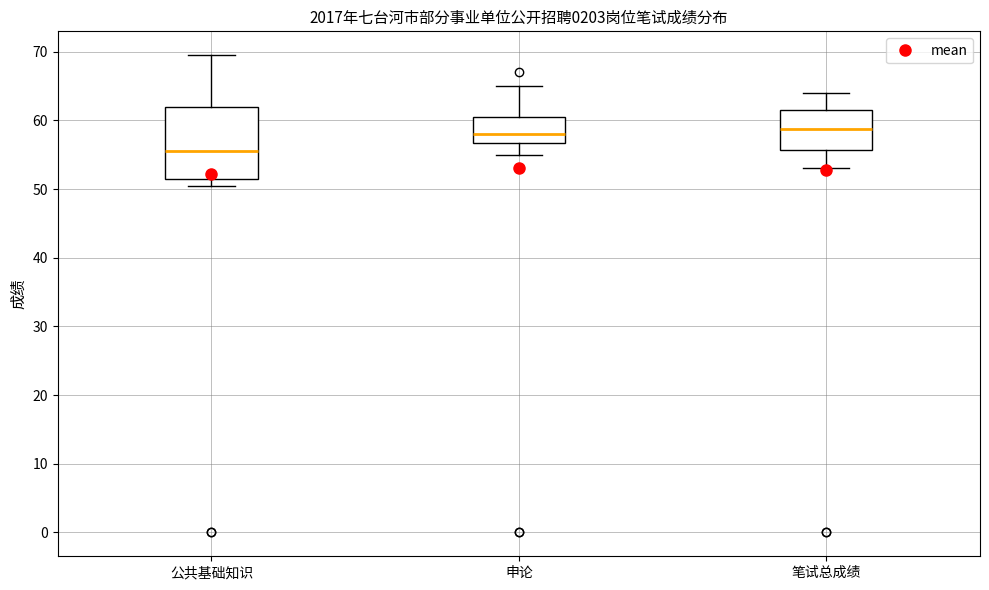

Comparing the boxes themselves (not the whiskers), which one is the tallest?

公共基础知识